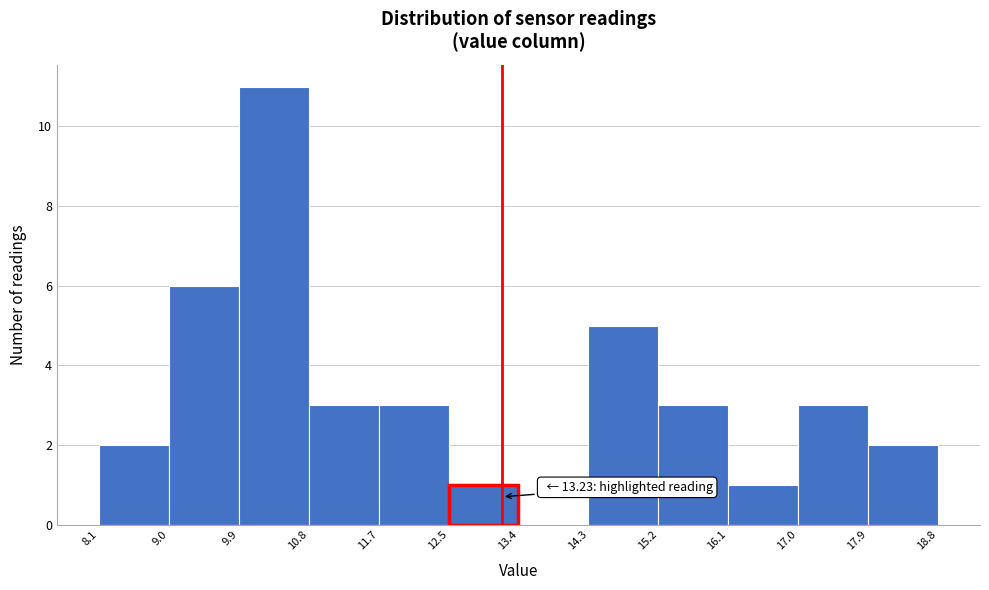

Which range on the x-axis has the tallest bar?

9.9 to 10.8